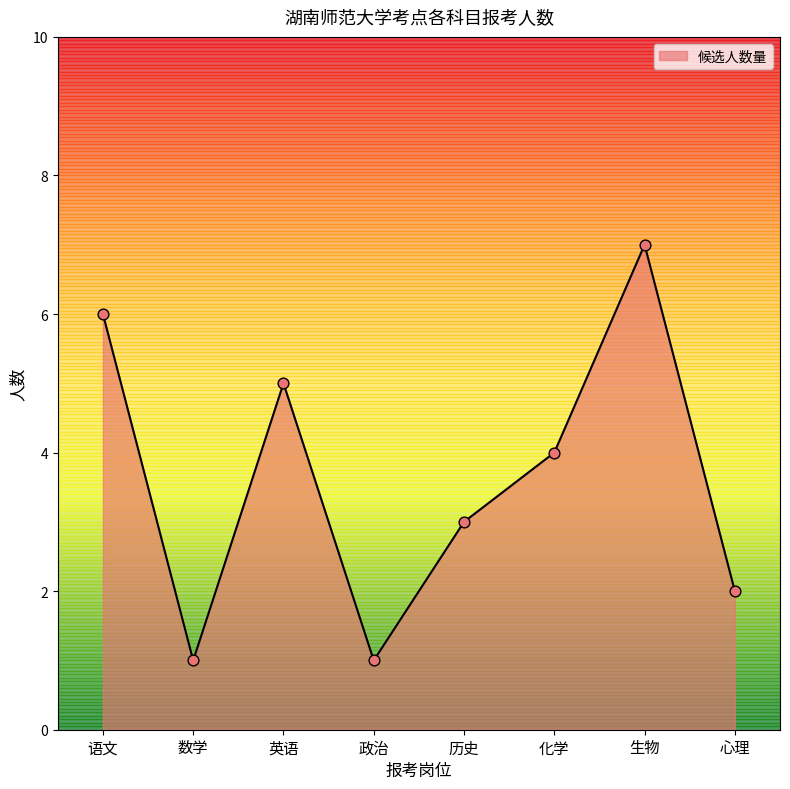

What is the ratio of the value at 历史 to the value at 语文?

0.5